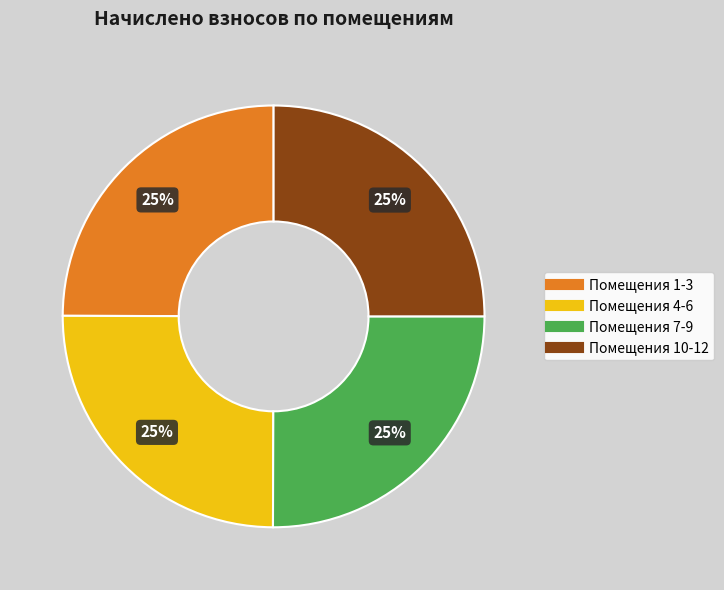

Count the number of slices in the pie.

4